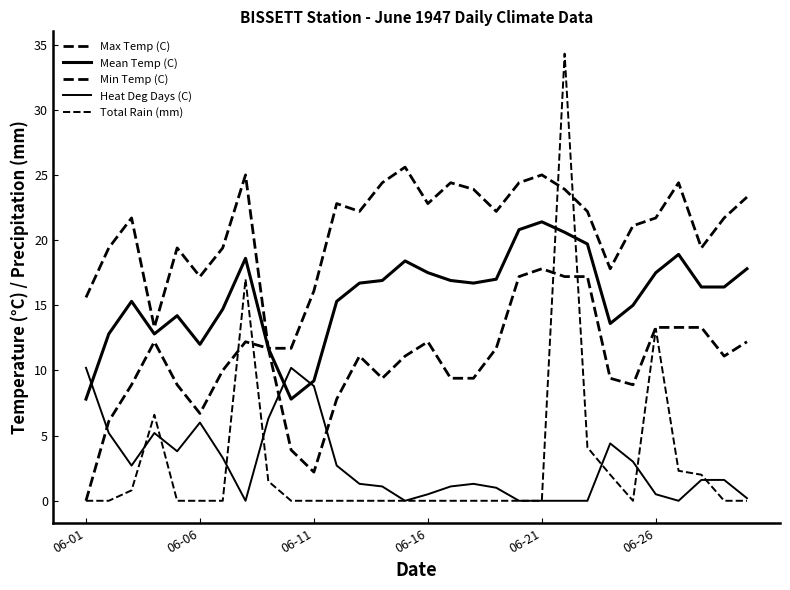

How many values in Min Temp (C) are above zero?

29